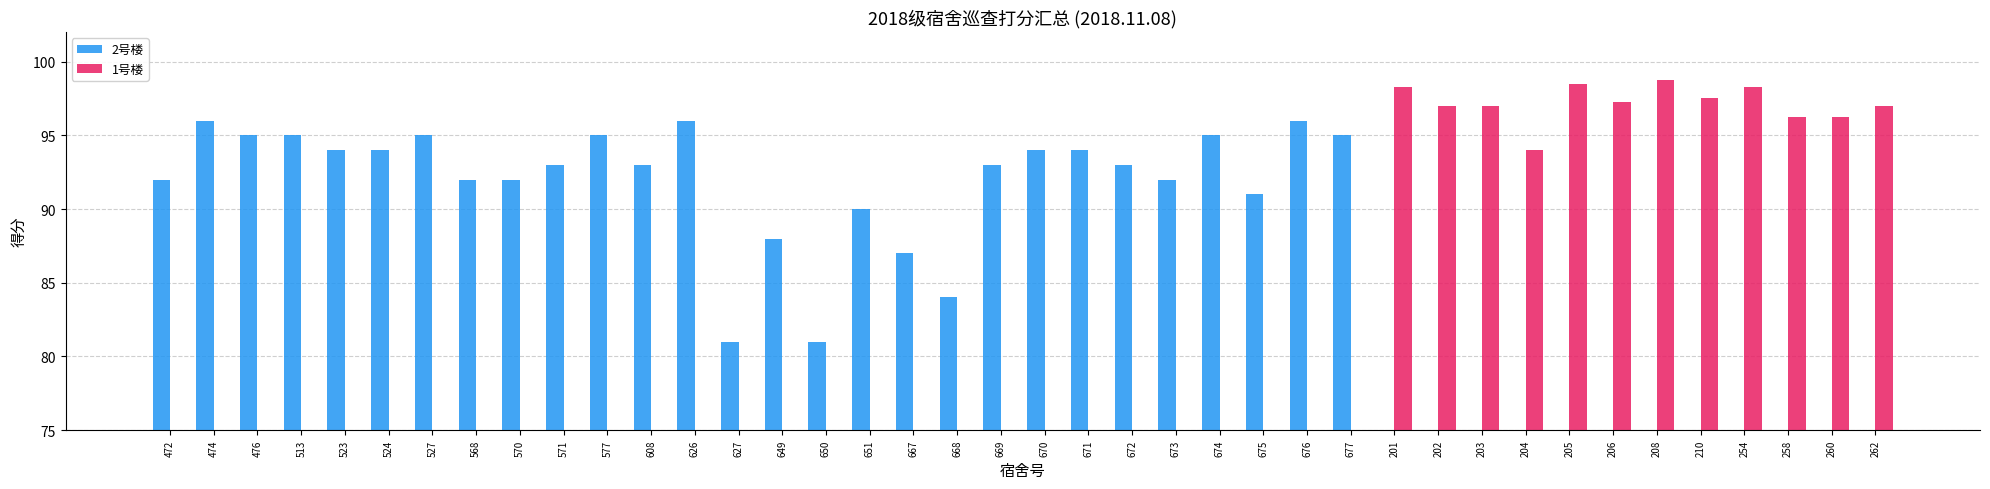

At how many categories does at least one series exceed 55?

40